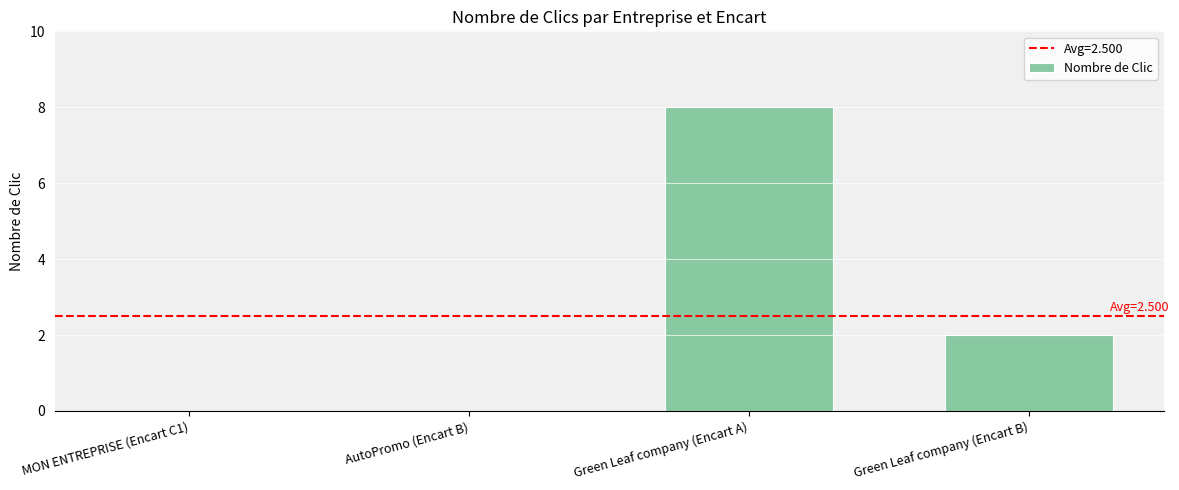

Between AutoPromo (Encart B) and Green Leaf company (Encart A), which is larger?

Green Leaf company (Encart A)